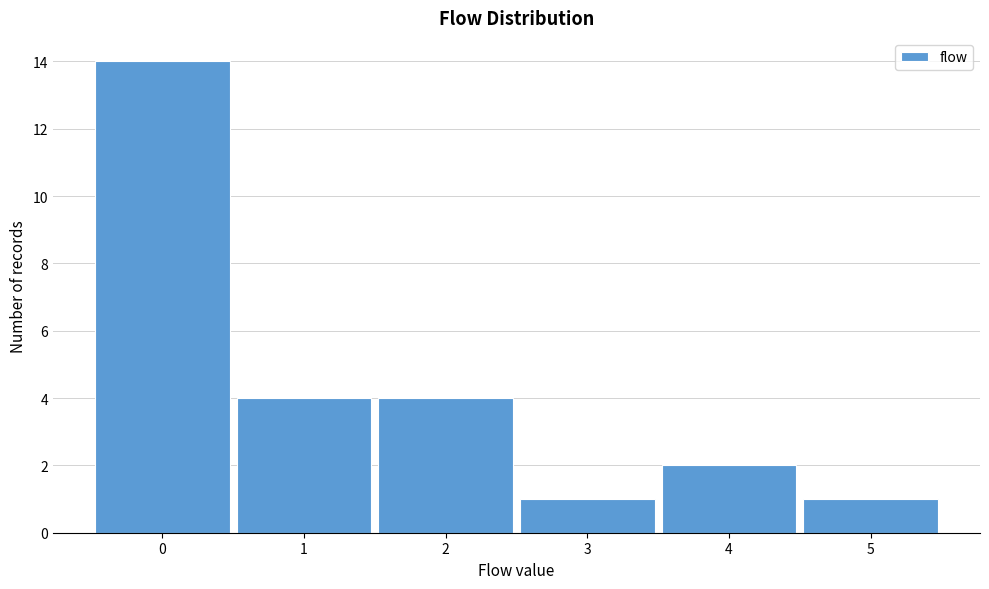

Reading left to right, what are all the values shown in this chart?

14	4	4	1	2	1